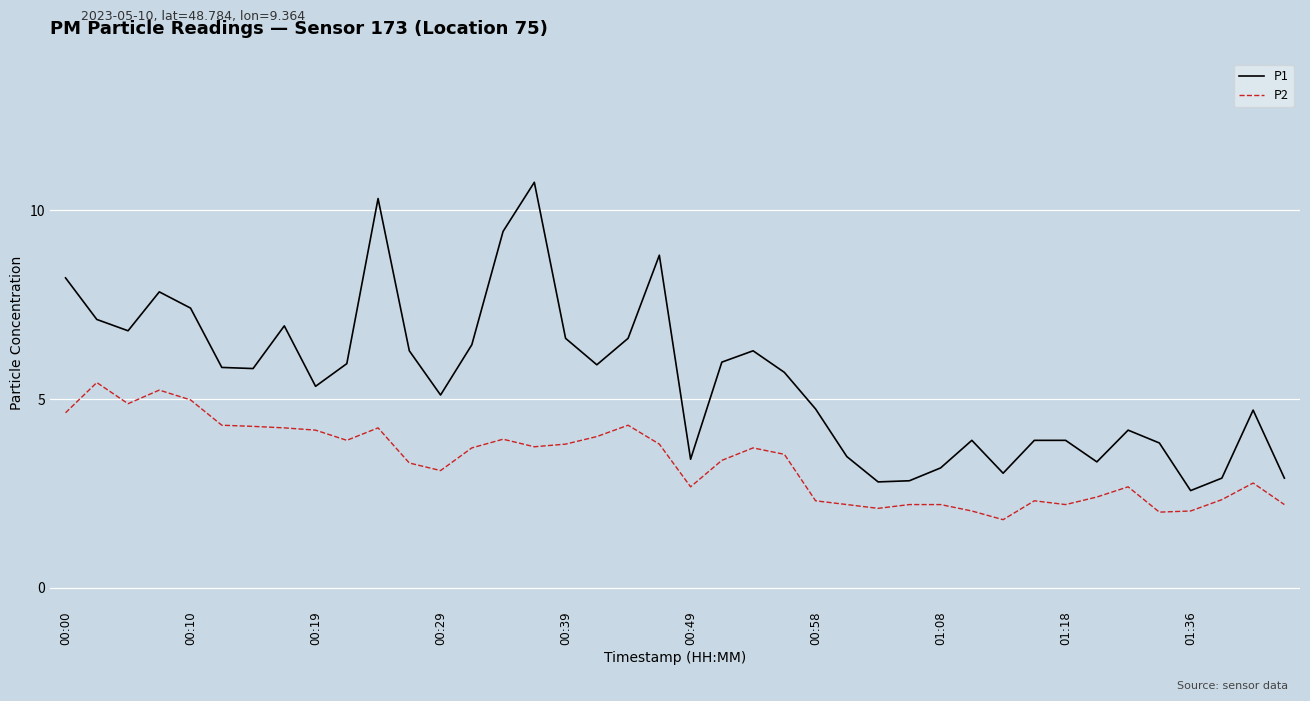

True or false: P1 and P2 intersect in this chart.

False